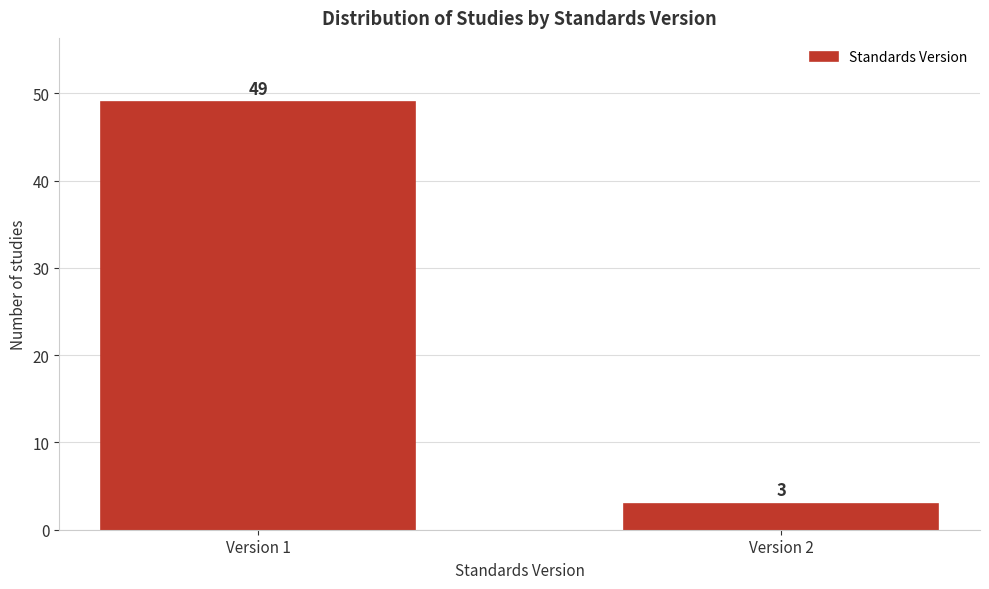

Reading left to right, transcribe all the data shown in this chart.

Version 1=49	Version 2=3